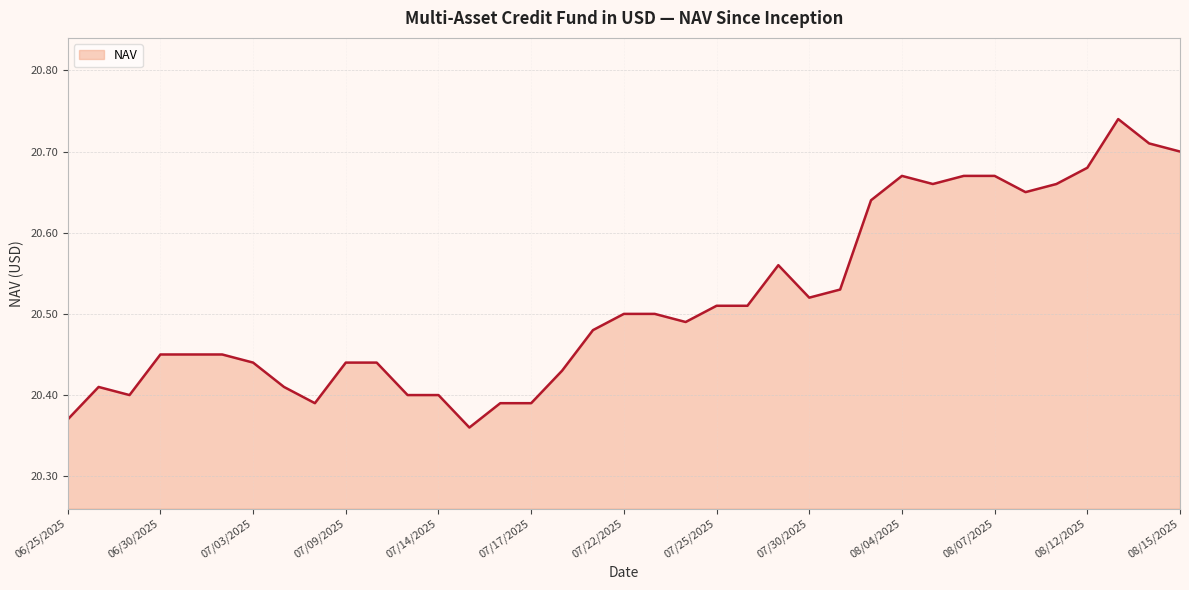

Does the chart have visible grid lines?

Yes